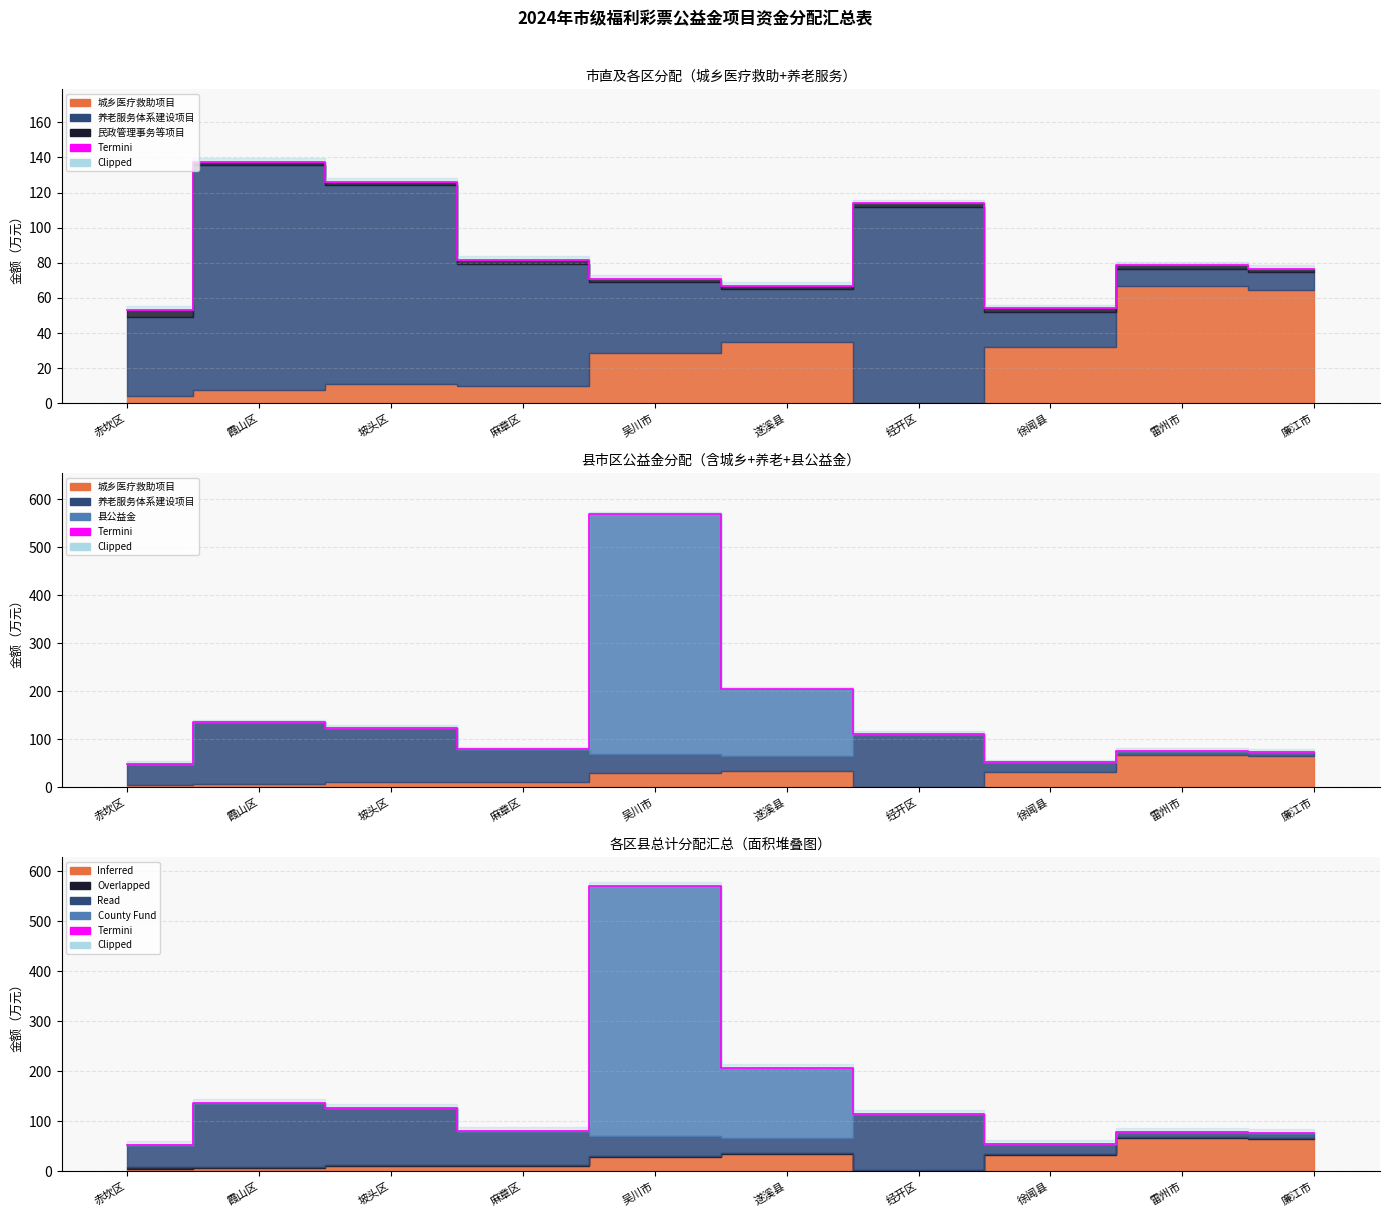

Which has a higher value, 麻章区 or 徐闻县?

麻章区